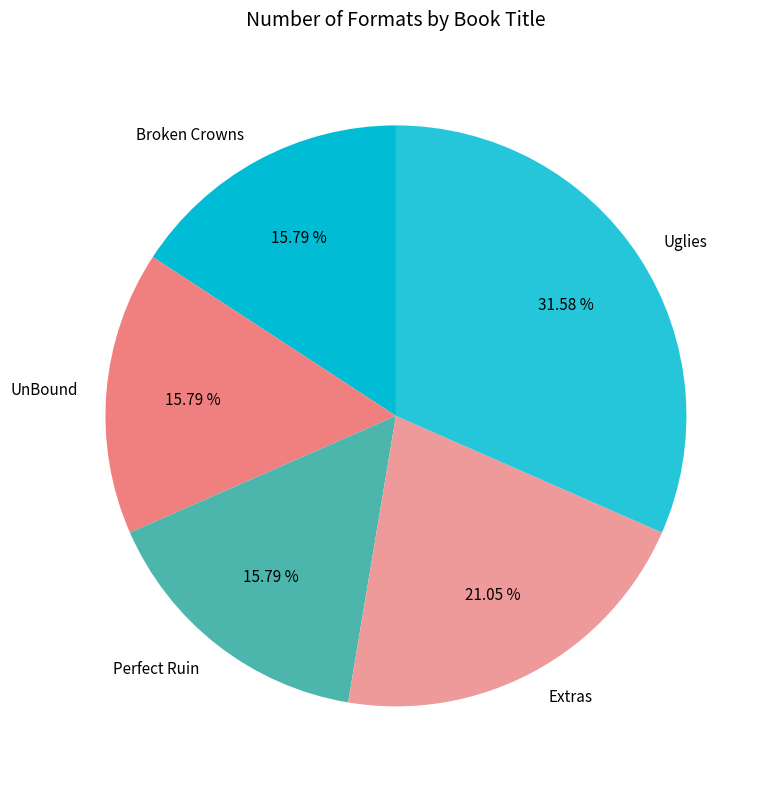

Combined, do UnBound and Broken Crowns account for over 50%?

No